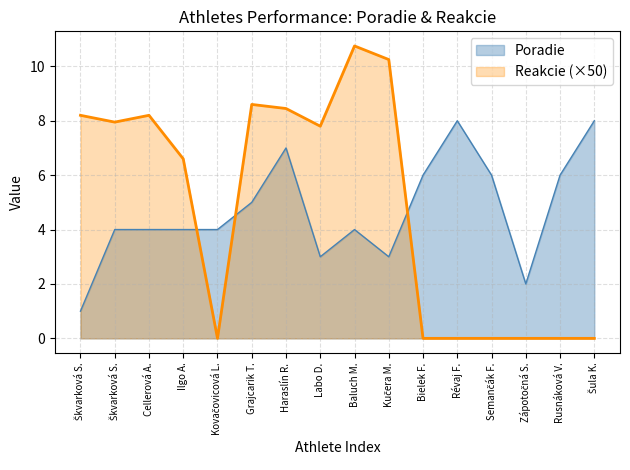

Rank the series by their maximum value, from lowest to highest.

Poradie, Reakcie (×50)